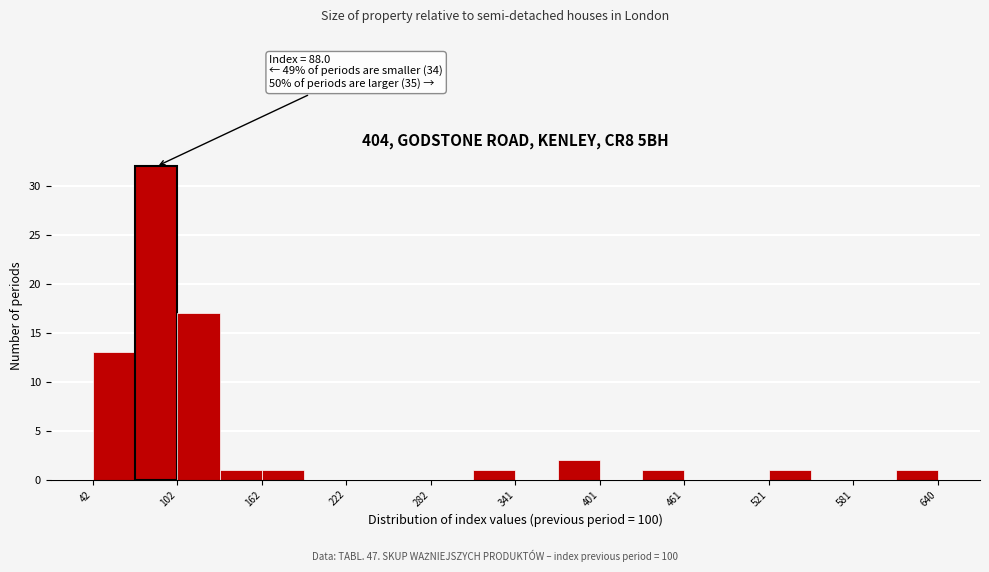

Around what value on the x-axis is the tallest bar? Give the approximate position of its centre, as read against the axis.

90